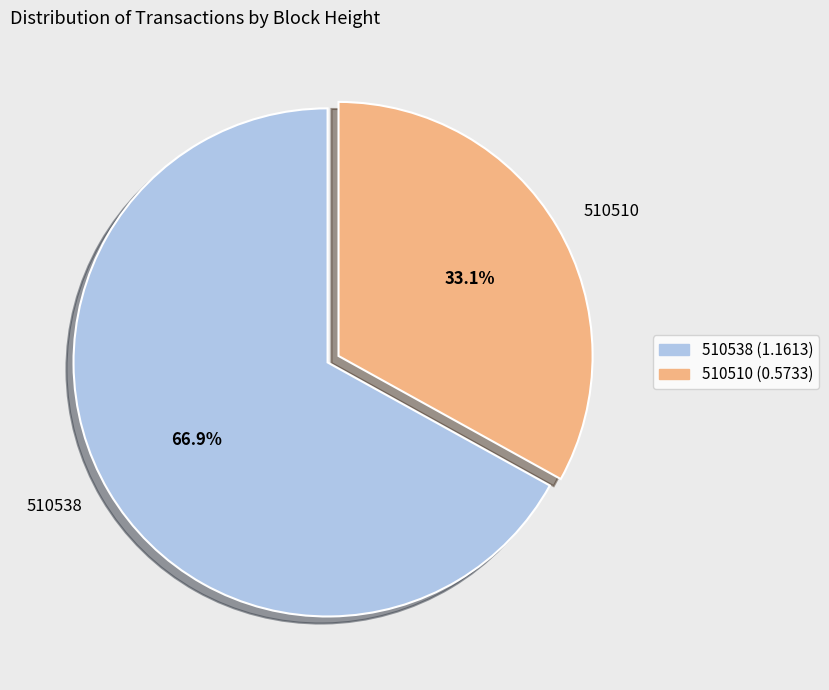

To the nearest percent, what percentage of the pie is 510510?

33%